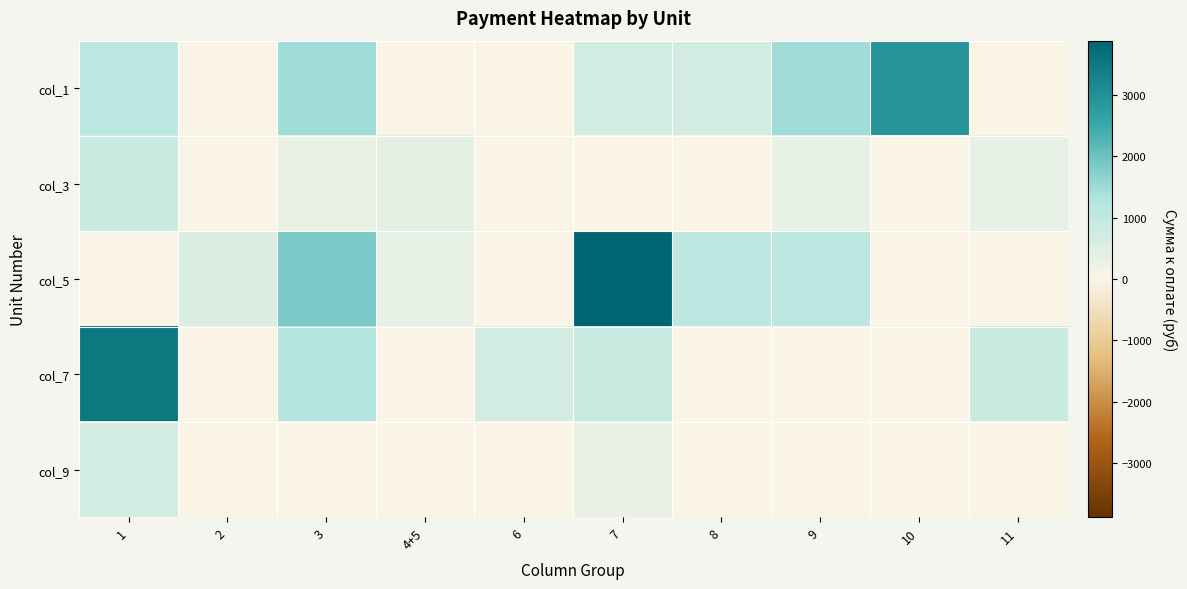

Reading left to right, transcribe all the data shown in this chart.

col_1: 1=1095	2=0	3=1476	4+5=0	6=0	7=713	8=713	9=1476	10=2879	11=0
col_3: 1=902	2=0	3=309	4+5=381	6=0	7=0	8=0	9=362	10=0	11=362
col_5: 1=0	2=558	3=1840	4+5=362	6=0	7=3879	8=1095	9=1095	10=0	11=0
col_7: 1=3488	2=0	3=1247	4+5=0	6=713	7=902	8=0	9=0	10=0	11=902
col_9: 1=713	2=0	3=0	4+5=0	6=0	7=314	8=0	9=0	10=0	11=0